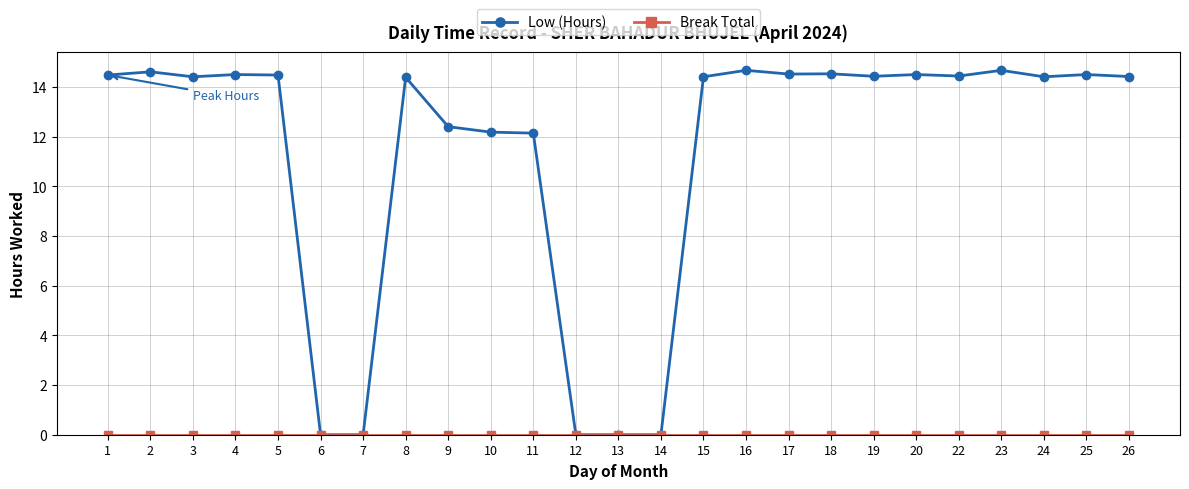

The Low (Hours) series shows 6.0 at 24. True or false?

False